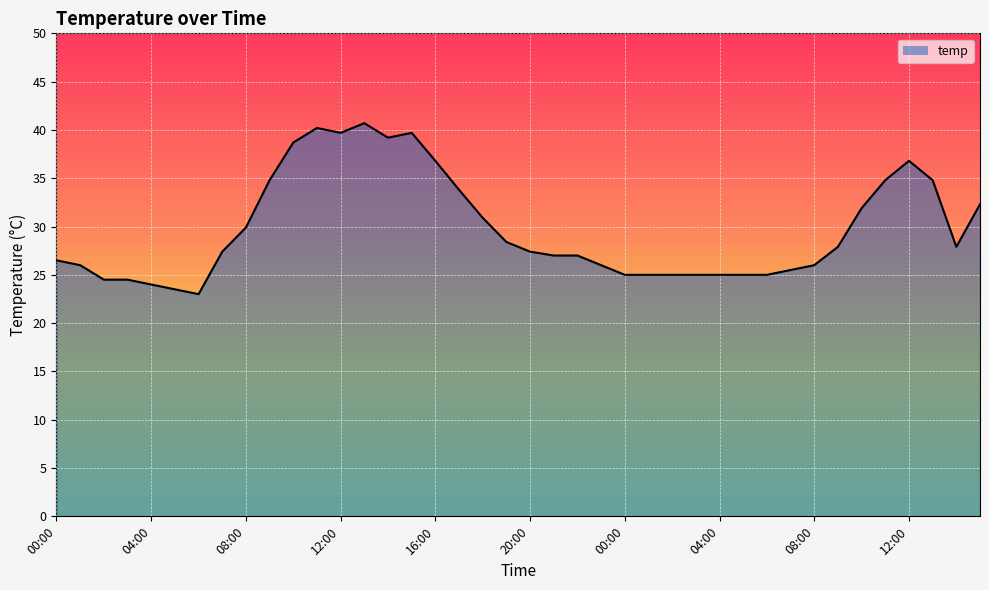

True or false: there are more than 0 points higher than both neighbors.

True